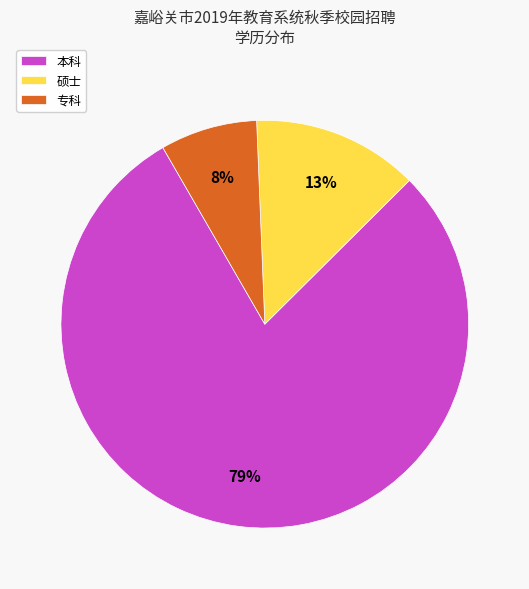

True or false: 硕士 accounts for 1% of the total.

False